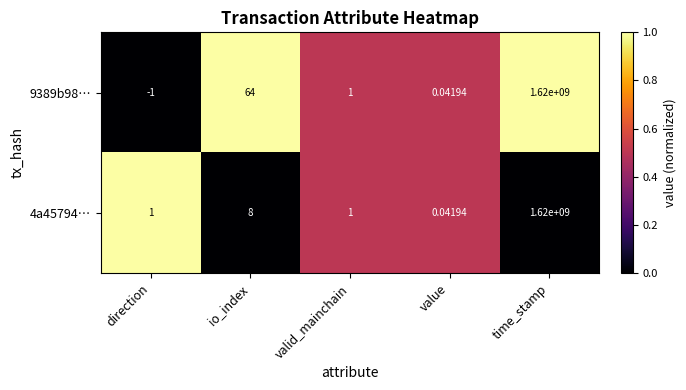

At which category is the sum across all series the highest?

time_stamp